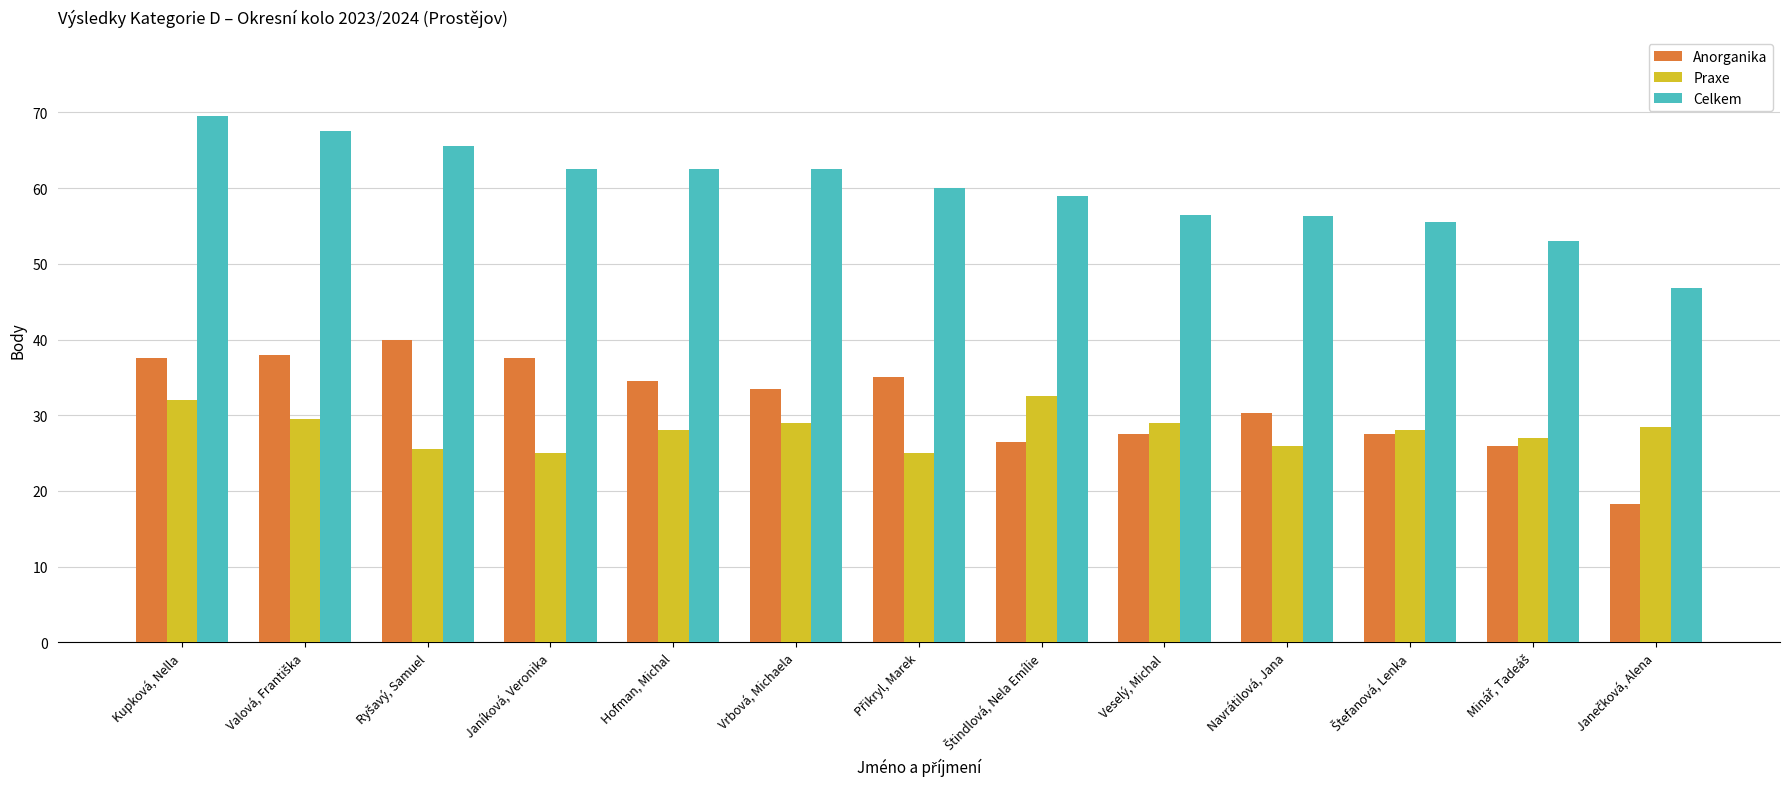

What is the sum of the Anorganika values at Navrátilová, Jana and Veselý, Michal?

57.8